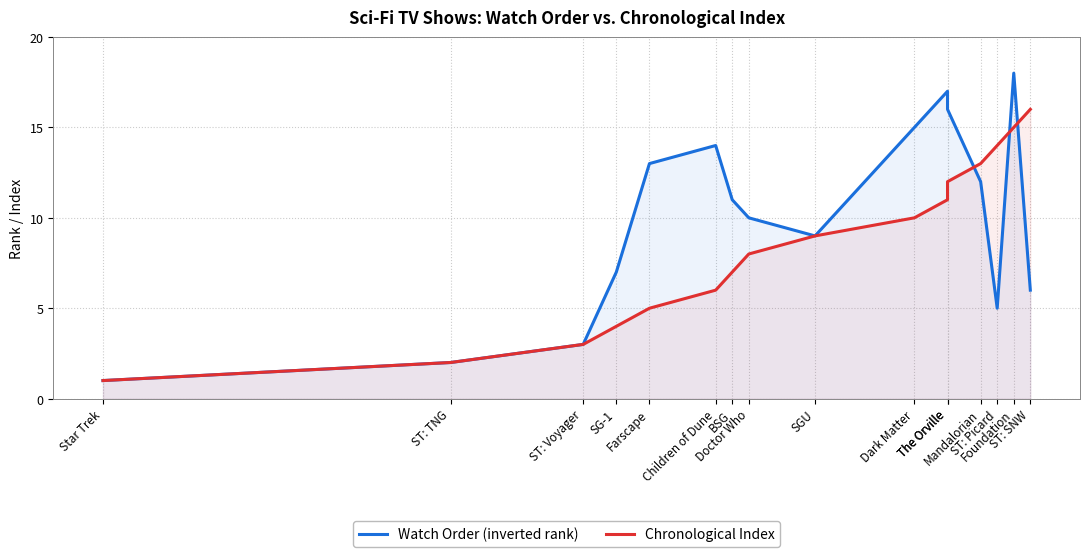

Is the value of Watch Order (inverted rank) at ST: TNG greater than the value of Chronological Index at ST: TNG?

No